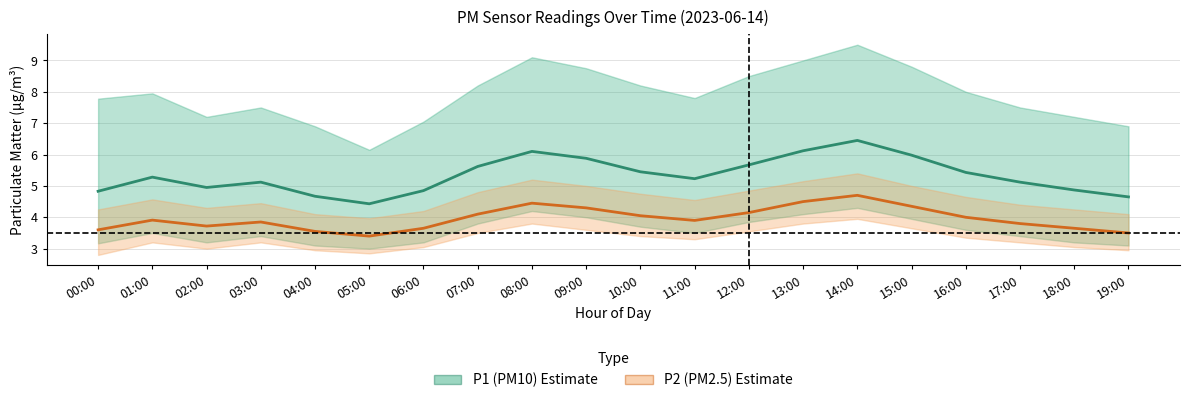

What is the label of the 20th point from the right?

00:00